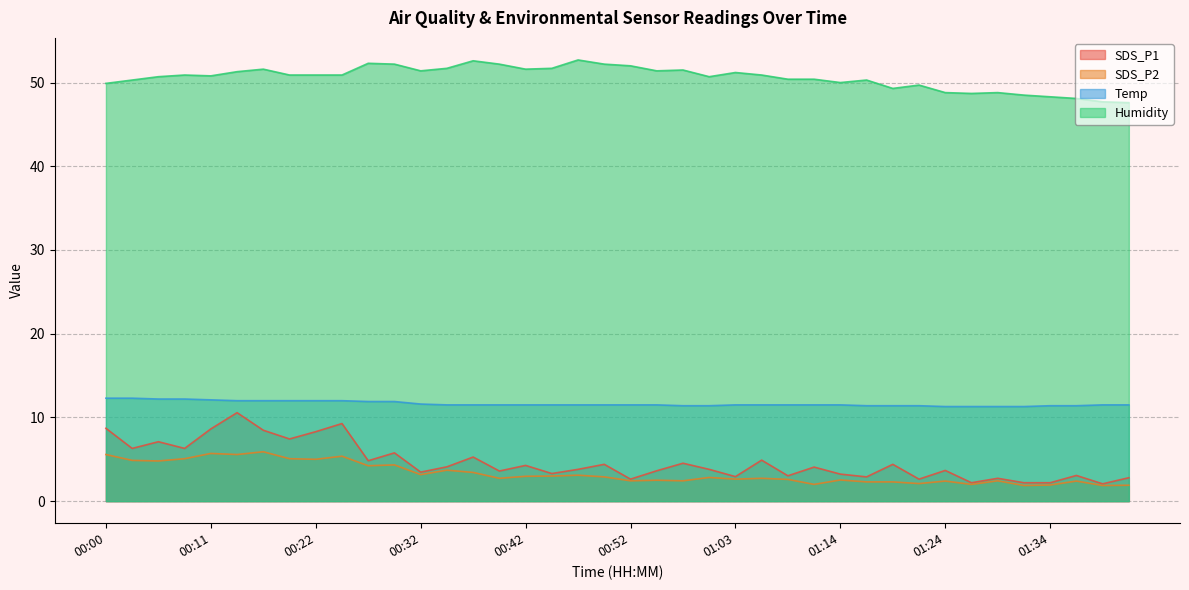

What is the spread (max minus min) of values at 01:11?

48.4